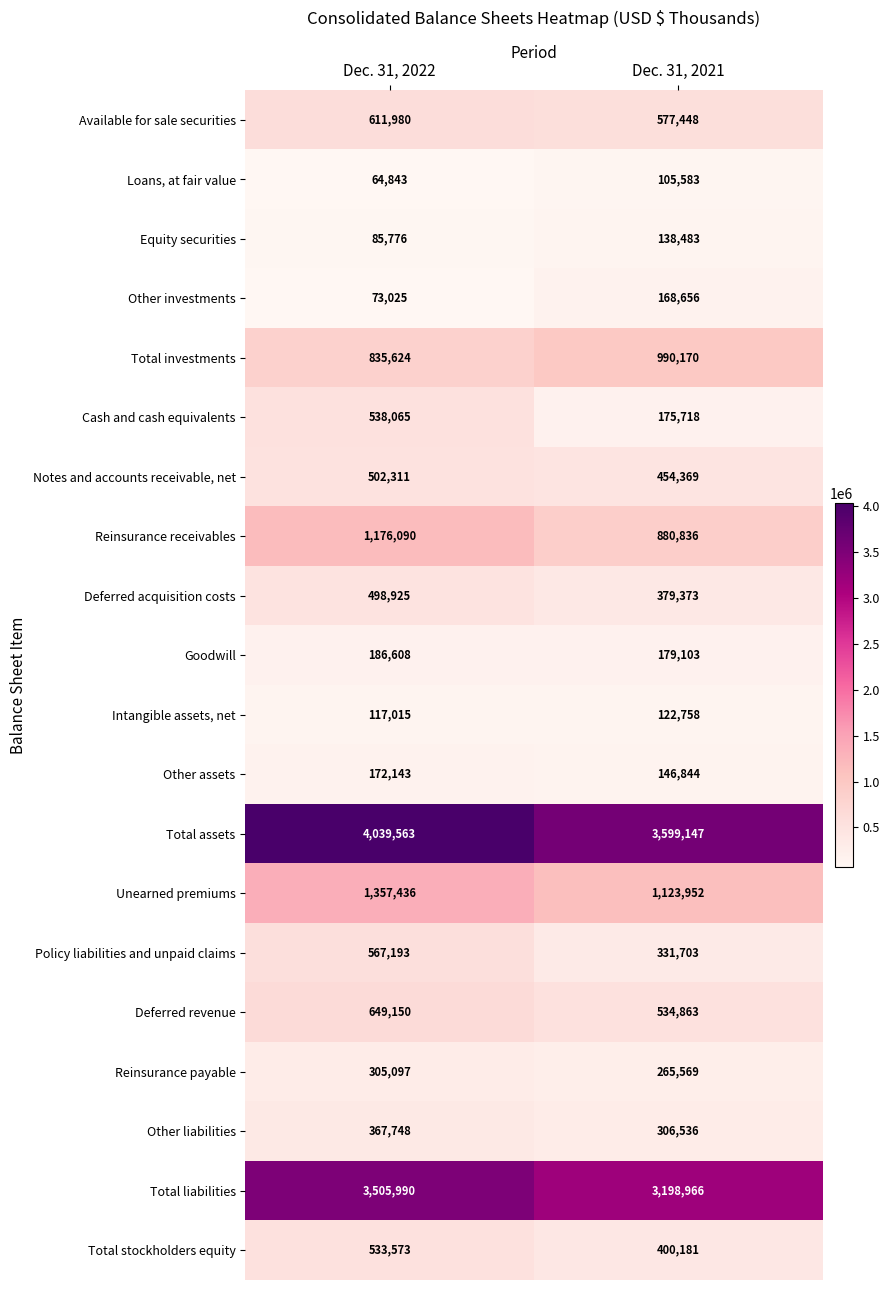

Which category has the lowest value in the Unearned premiums series?

Dec. 31, 2021